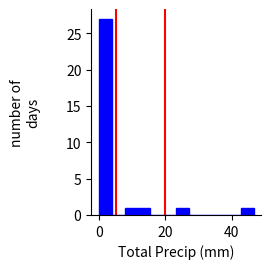

Around what value on the x-axis is the tallest bar? Give the approximate position of its centre, as read against the axis.

2